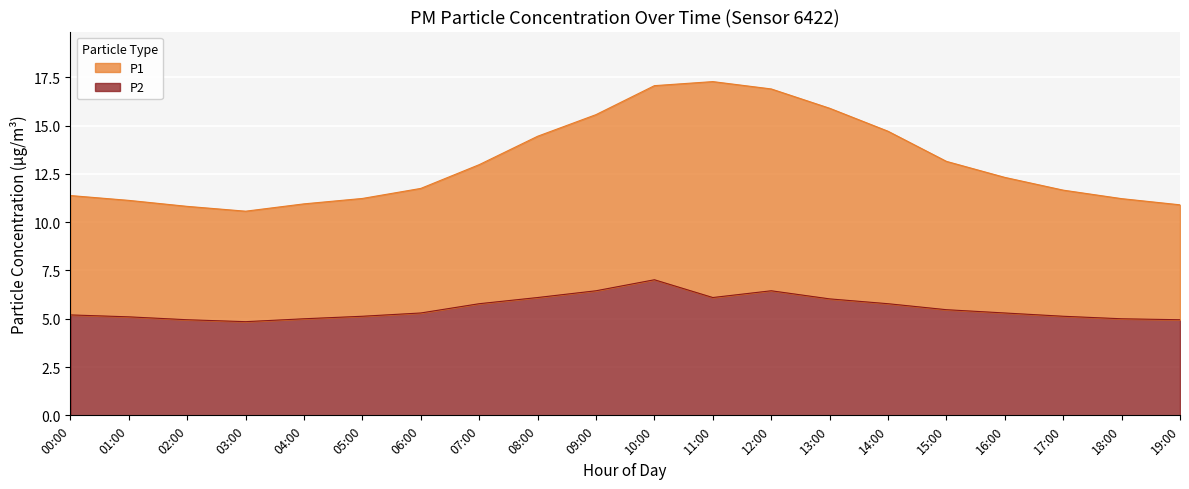

Which series changed the most between 05:00 and 18:00?

P2